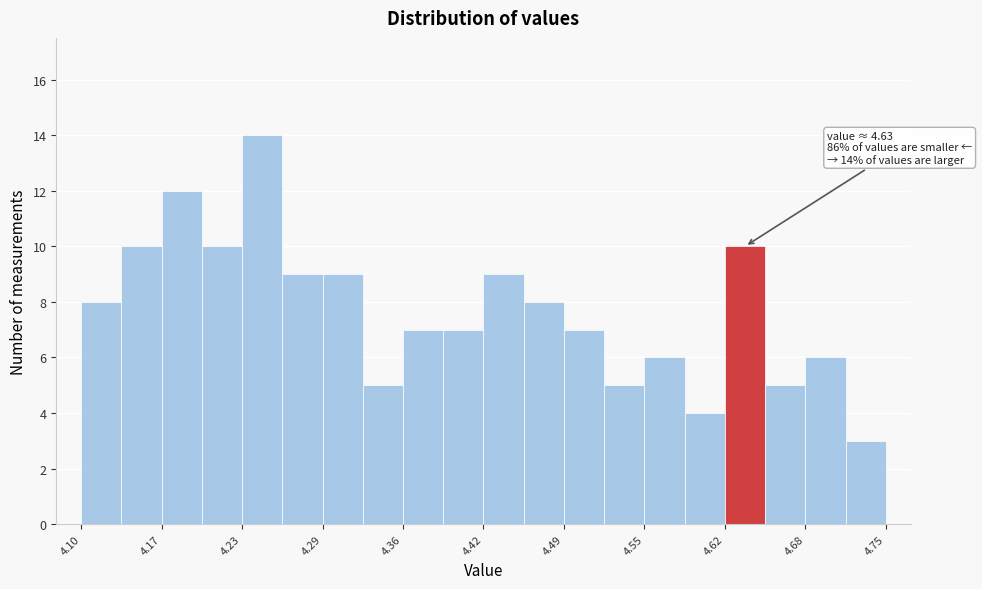

Around what value on the x-axis is the tallest bar? Give the approximate position of its centre, as read against the axis.

4.25